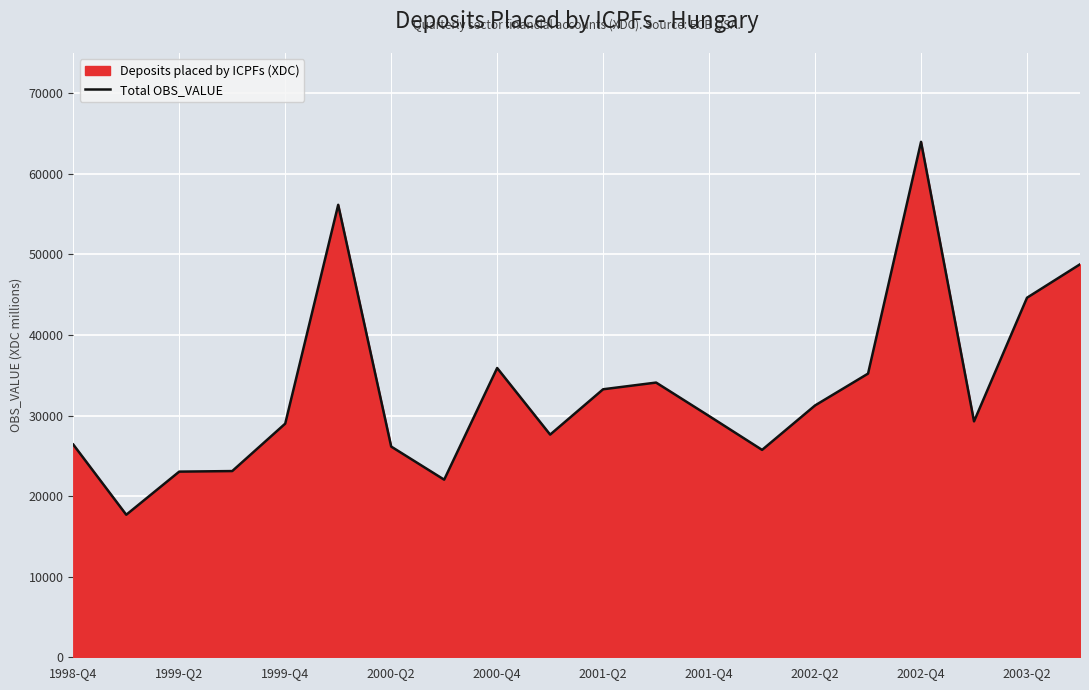

What is the approximate value at 2002-Q2?

31257